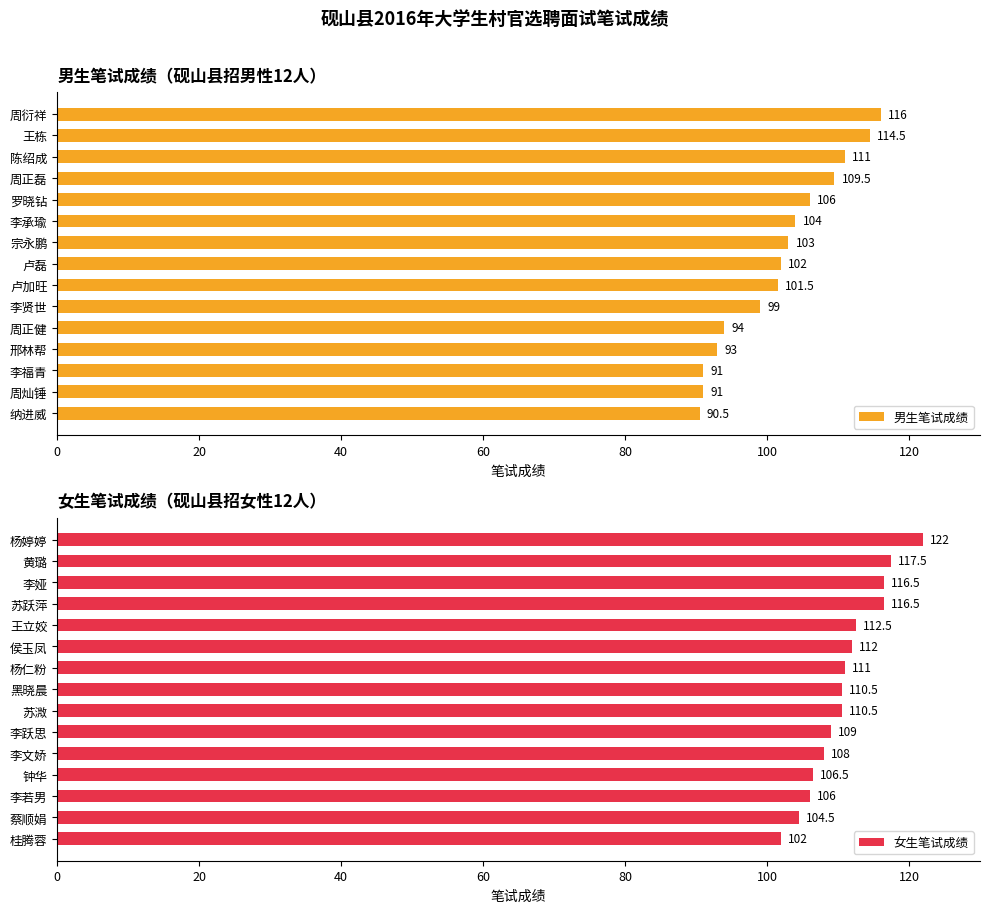

What is the maximum value shown in the chart?

122.0